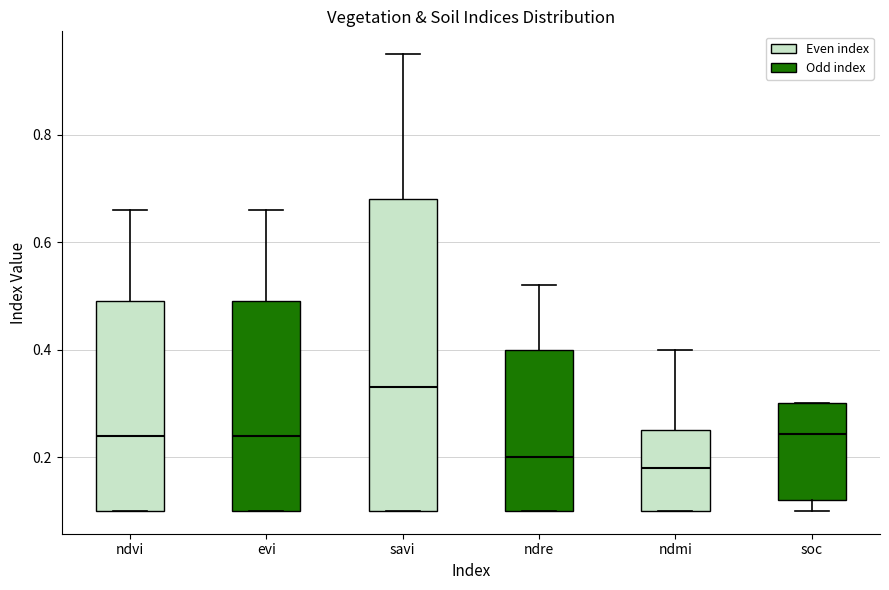

Reading left to right, read every box against the y-axis: the position of its median line, the range the box covers, and the ends of its whiskers. The values are not printed on the chart, so give them approximately, as read against the axis.

ndvi: median 0.24, box 0.10 to 0.50, whiskers 0.10 to 0.66
evi: median 0.24, box 0.10 to 0.50, whiskers 0.10 to 0.66
savi: median 0.34, box 0.10 to 0.68, whiskers 0.10 to 0.96
ndre: median 0.20, box 0.10 to 0.40, whiskers 0.10 to 0.52
ndmi: median 0.18, box 0.10 to 0.26, whiskers 0.10 to 0.40
soc: median 0.24, box 0.12 to 0.30, whiskers 0.10 to 0.30